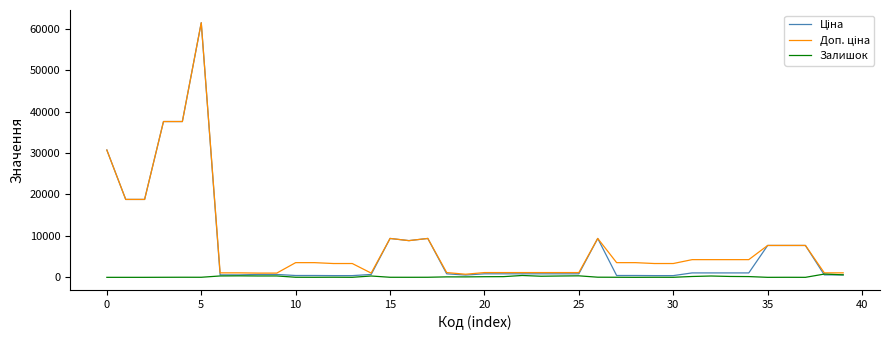

What is the difference between the maximum and minimum values in the Доп. ціна series?

60687.3